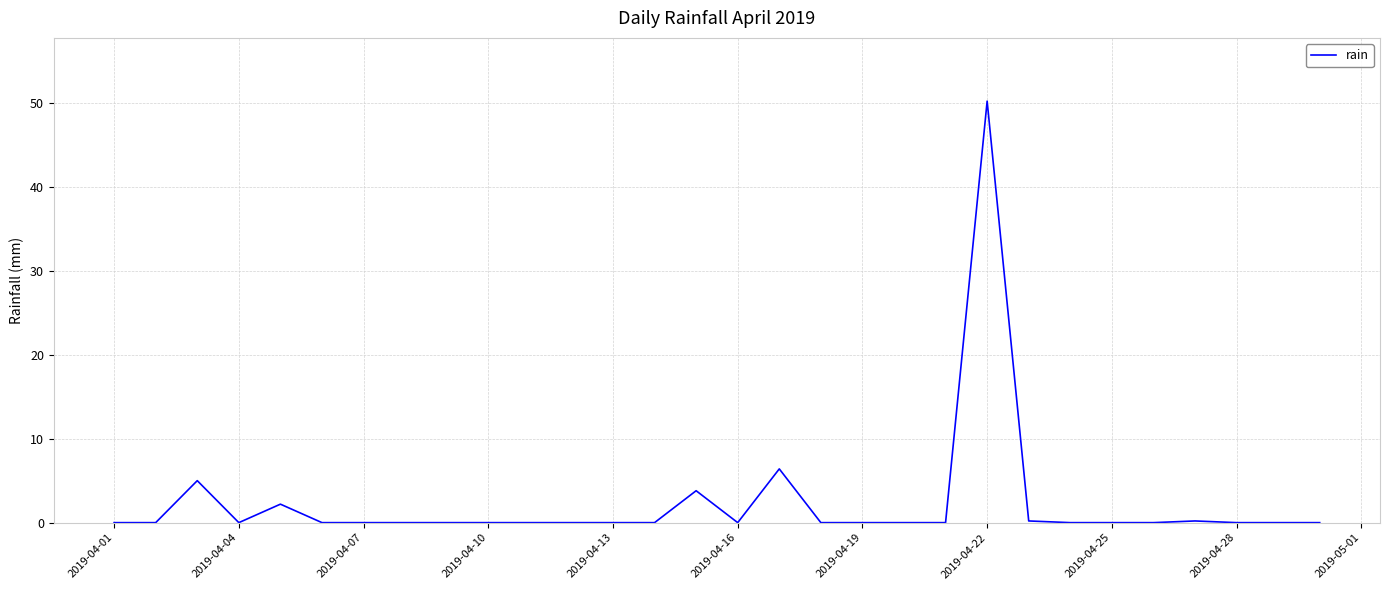

What is the difference between the maximum and second lowest values?

50.2